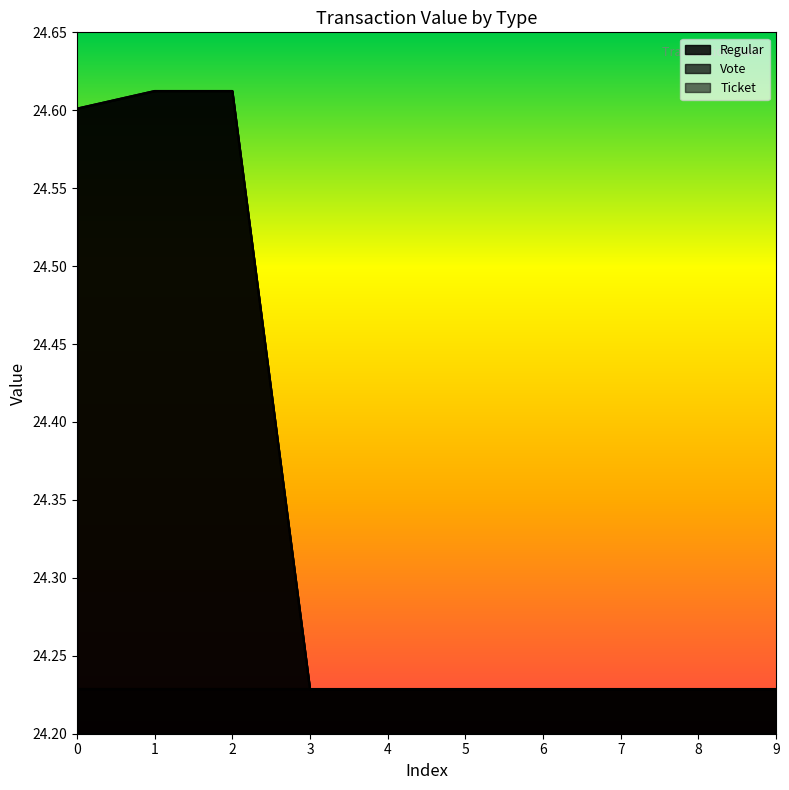

How many Vote values are between 24 and 25?

10